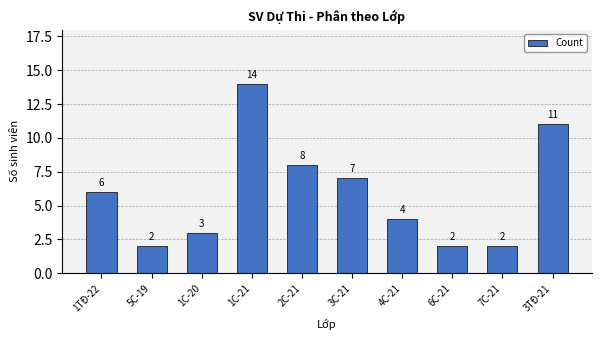

Which label corresponds to the largest value in the chart?

1C-21